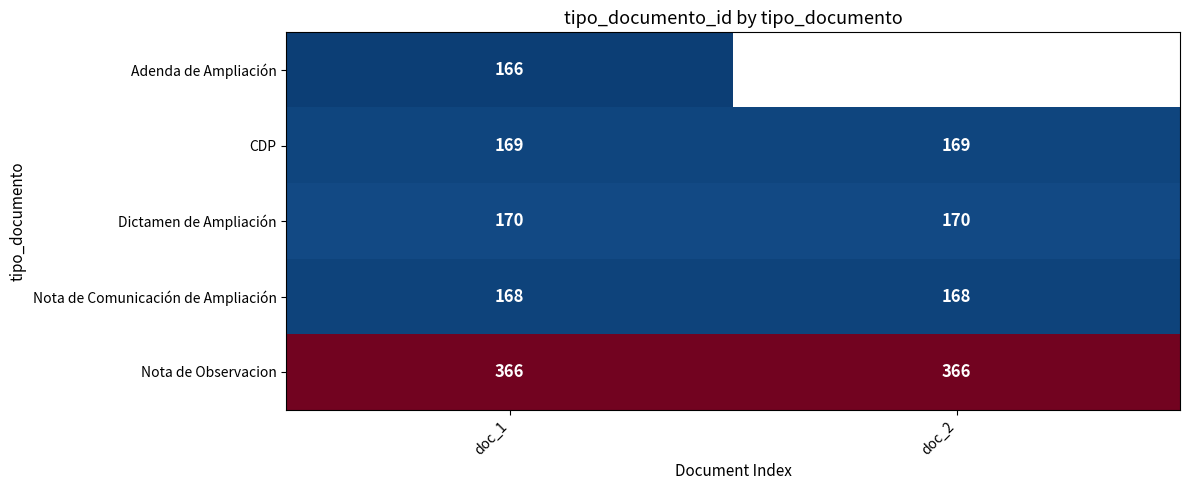

What is the average value of the Dictamen de Ampliación series?

170